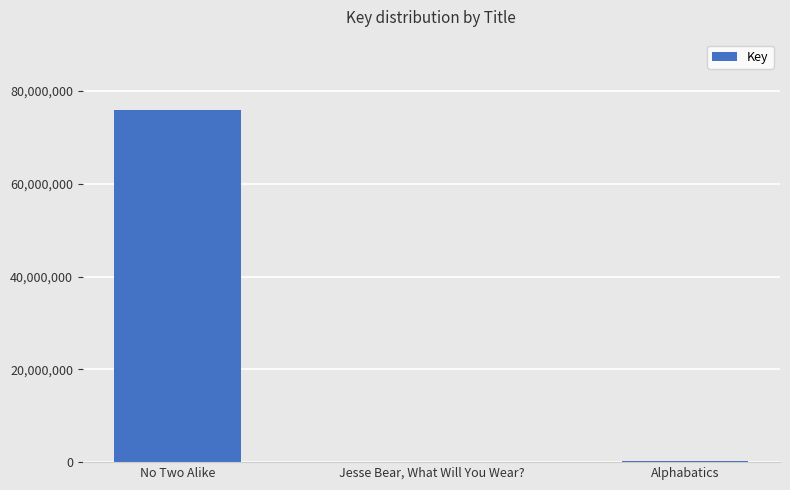

True or false: the data shows 316283 at Alphabatics.

True